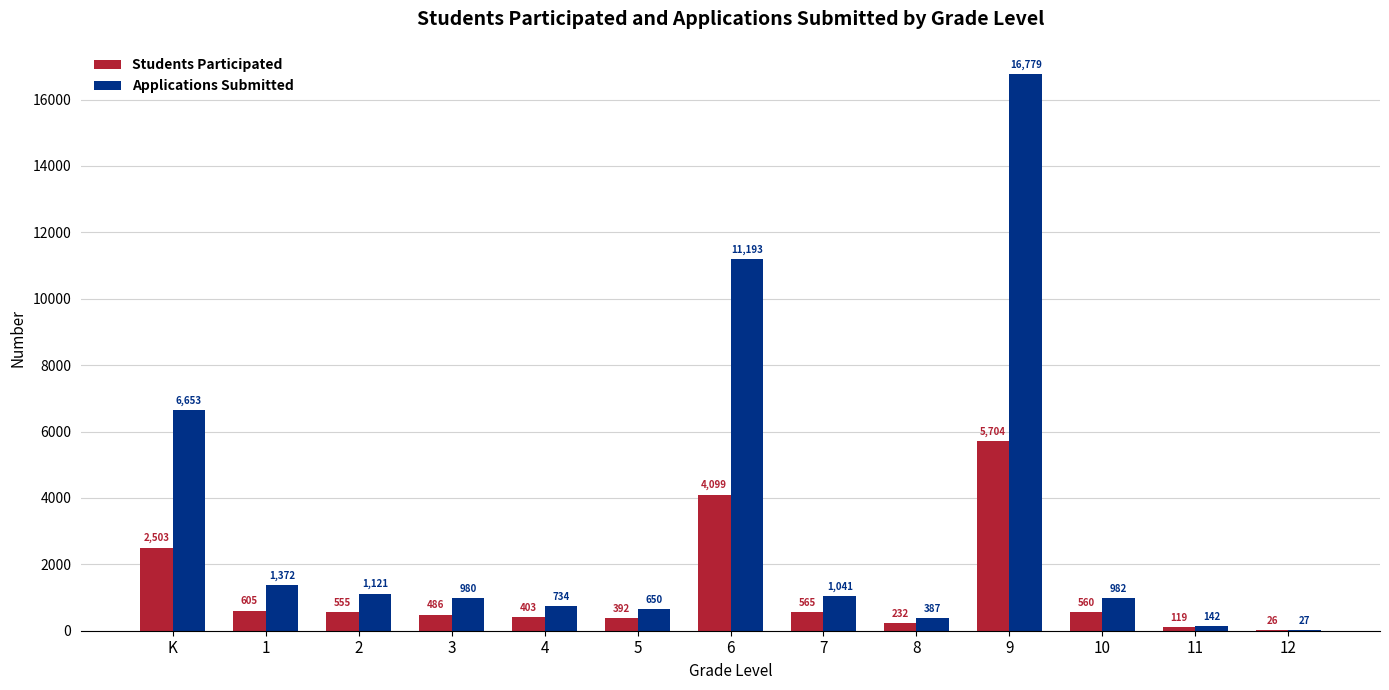

Which series has the largest range (max minus min)?

Applications Submitted